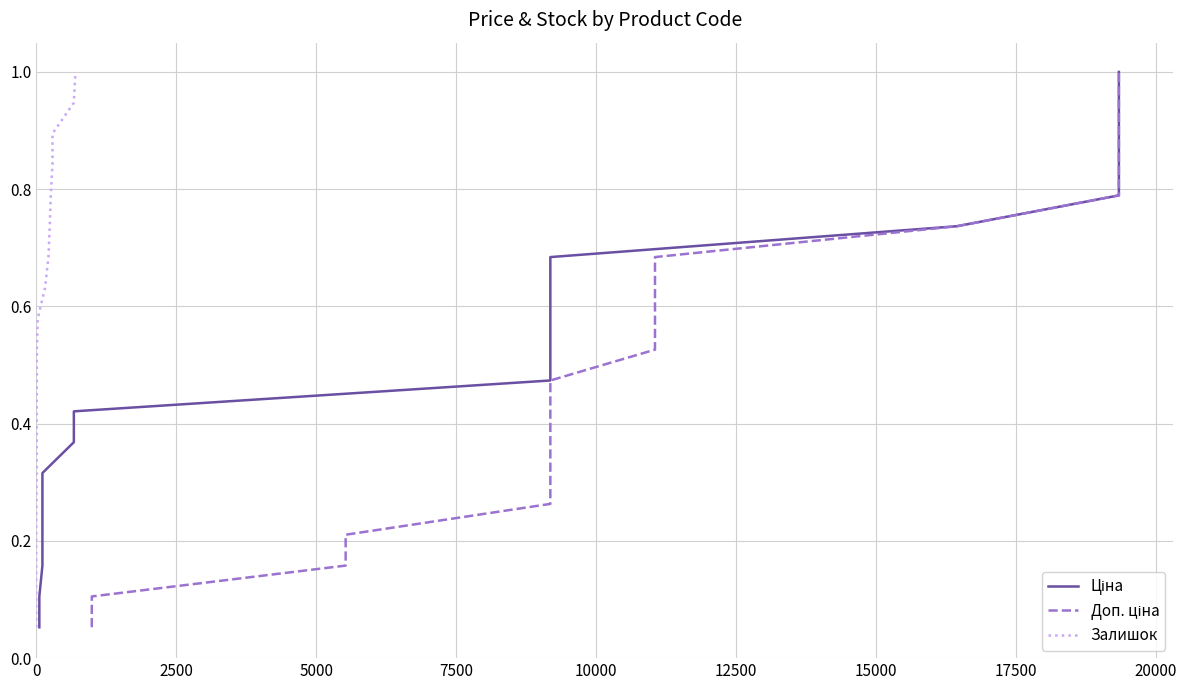

True or false: Доп. ціна and Залишок cross at least once.

False